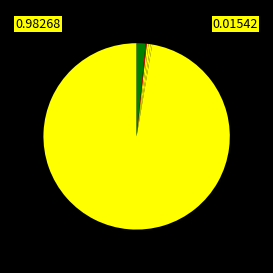

How many segments does this pie chart have?

7